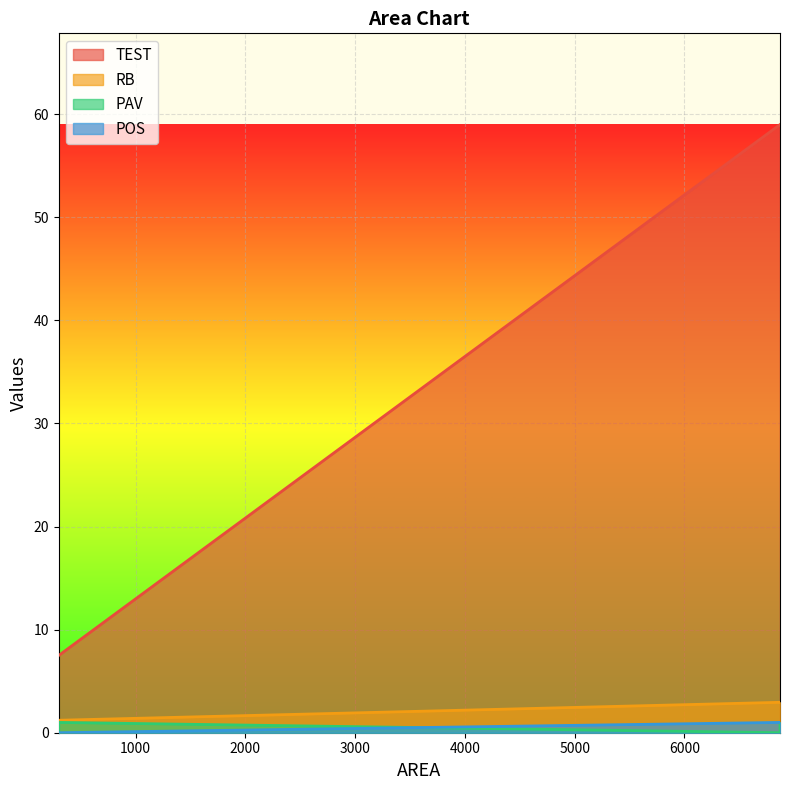

What is the spread (max minus min) of values at 300.0?

7.5